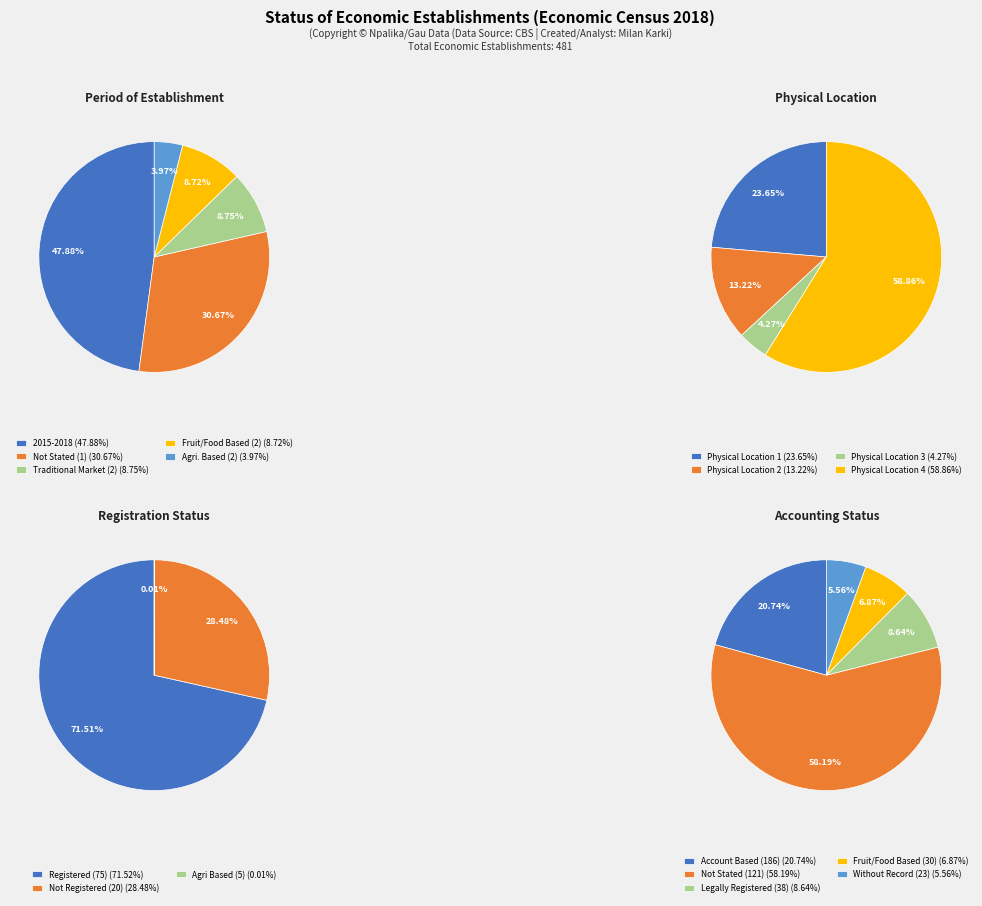

To the nearest percent, what is the average slice percentage?

20%